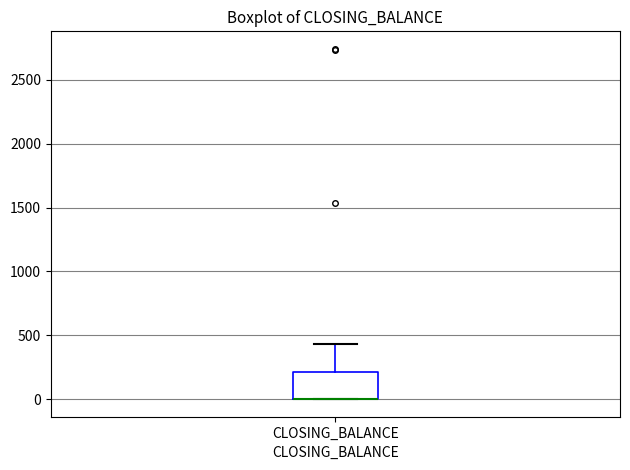

Transcribe this box plot: give where the median line is, the range the box spans, and where the two whiskers end, as read against the y-axis. The values are not printed on the chart, so give them approximately, as read against the axis.

median 0 (drawn on the box's lower edge), box 0 to 200, whiskers 0 to 450